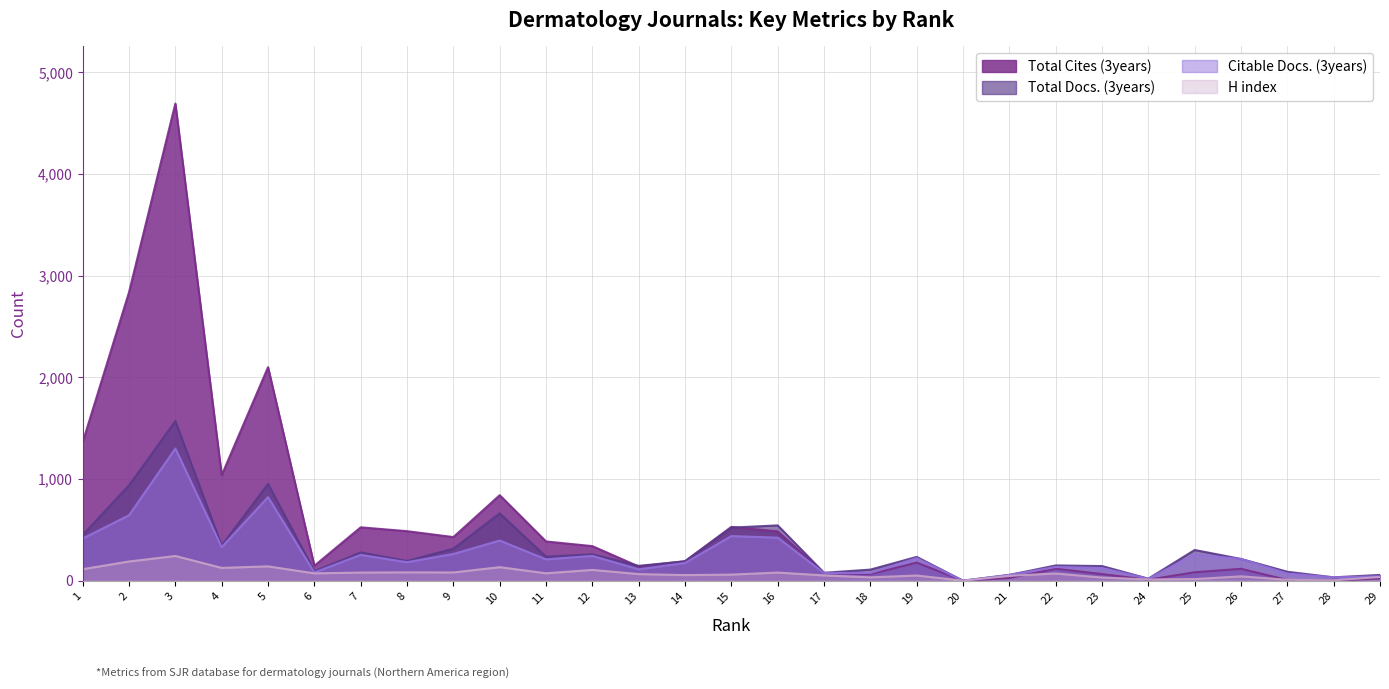

What is the value of the Total Docs. (3years) point at the 3rd from the left?

1570